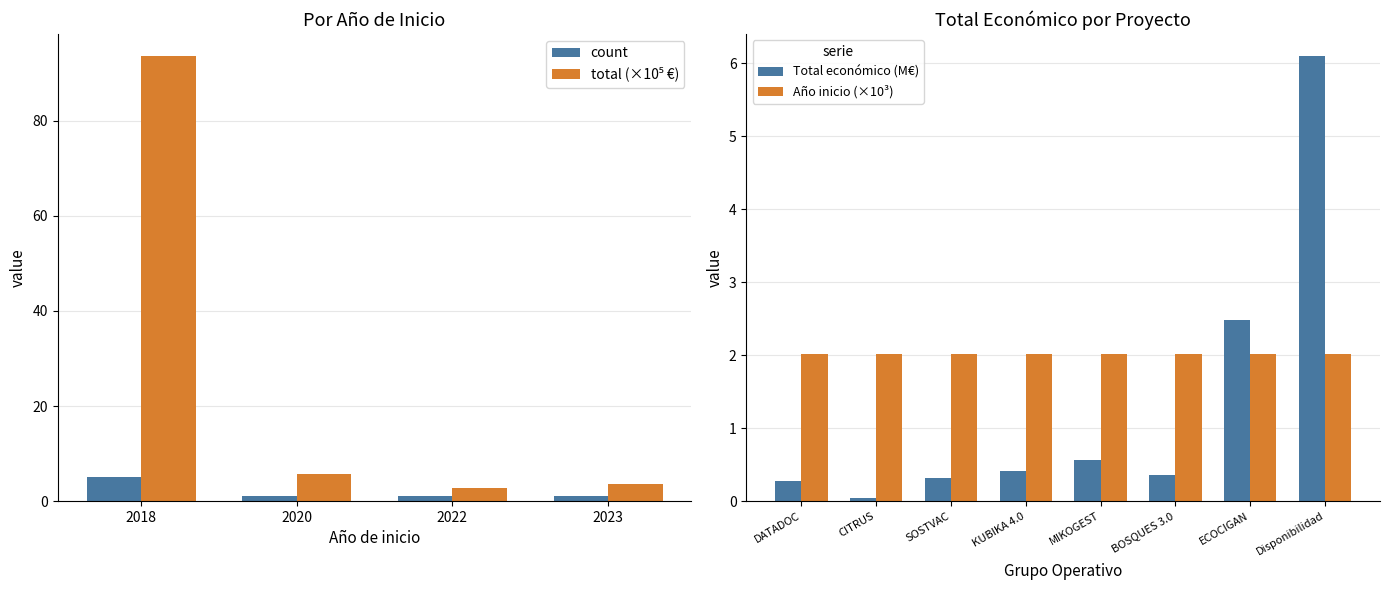

What position from the left is Disponibilidad?

8